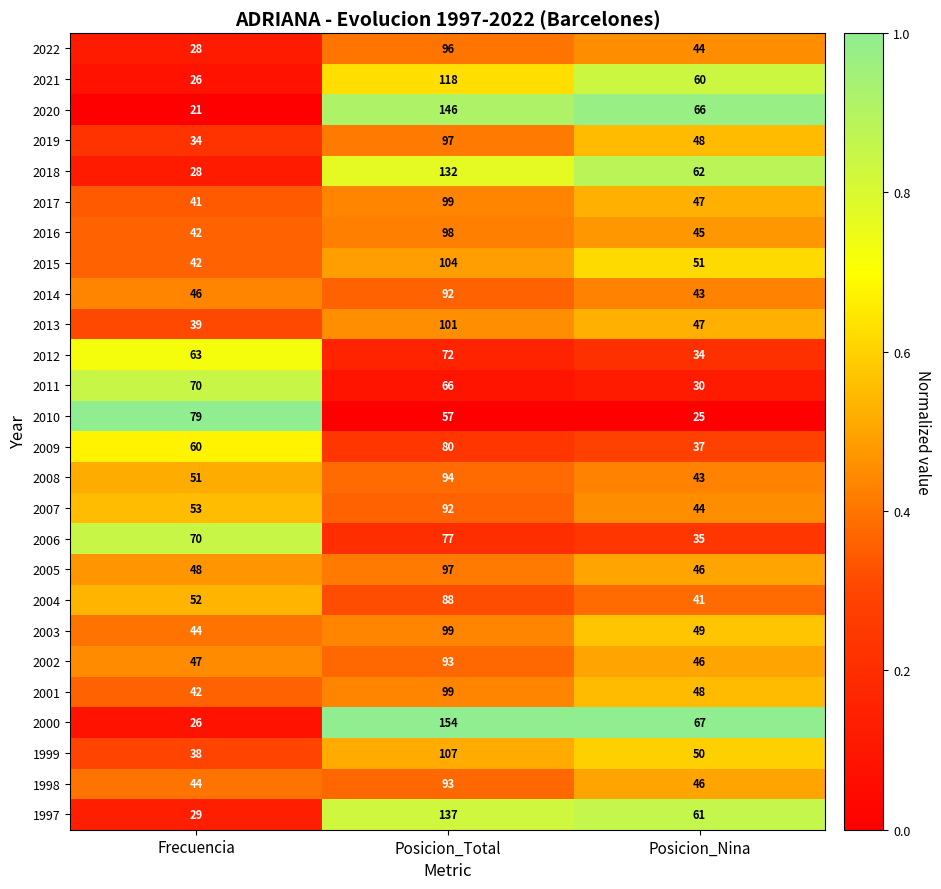

The value of 2009 at Posicion_Nina is 48. True or false?

False